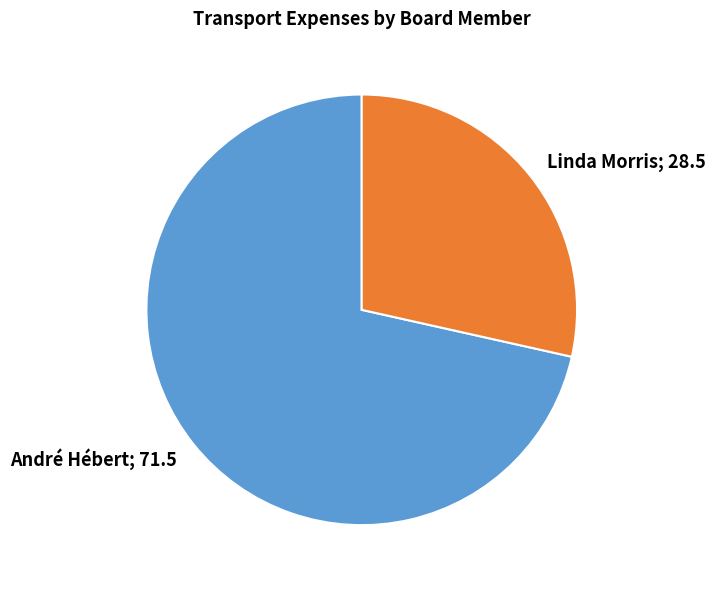

Which slice is the smallest?

Linda Morris